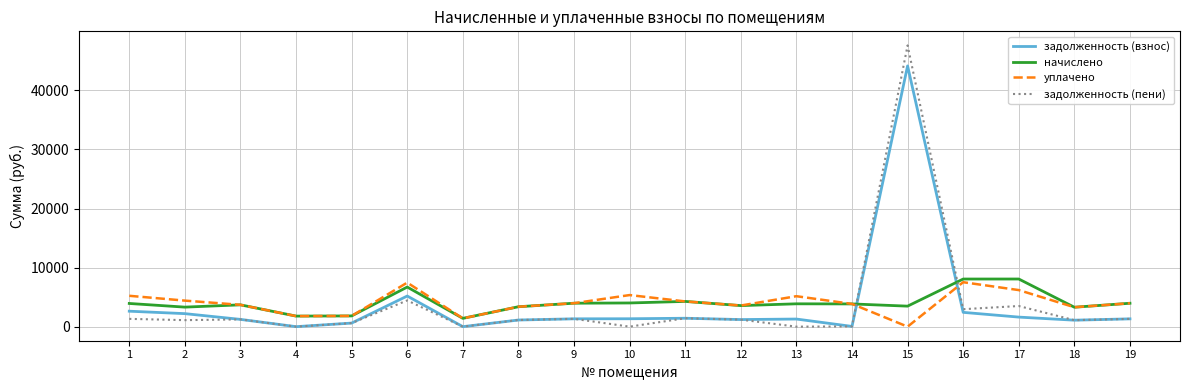

Where is задолженность (пени) nearest to the value 23809?

6